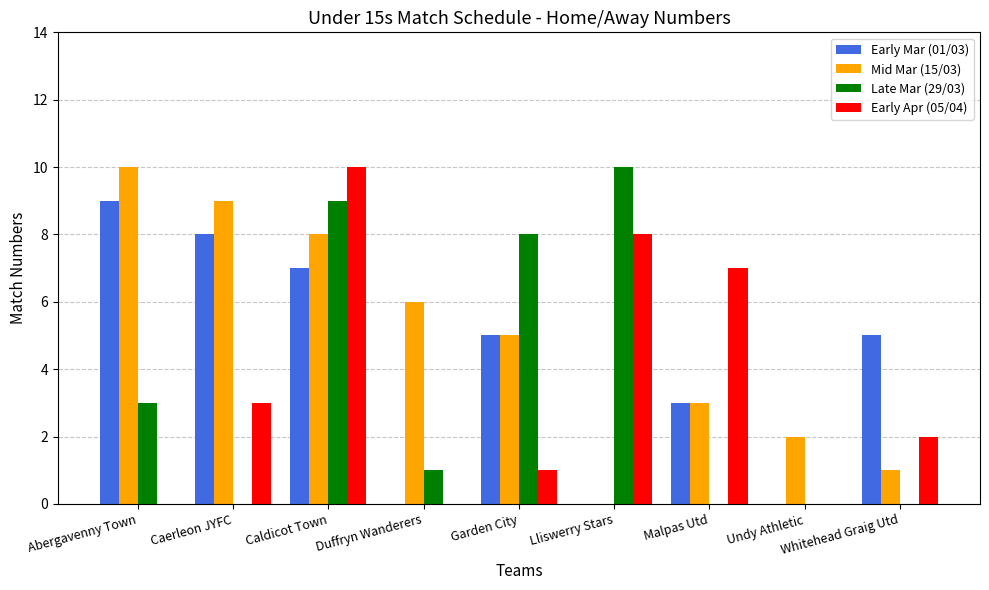

Is it true that Mid Mar (15/03) equals 1 at Undy Athletic?

False